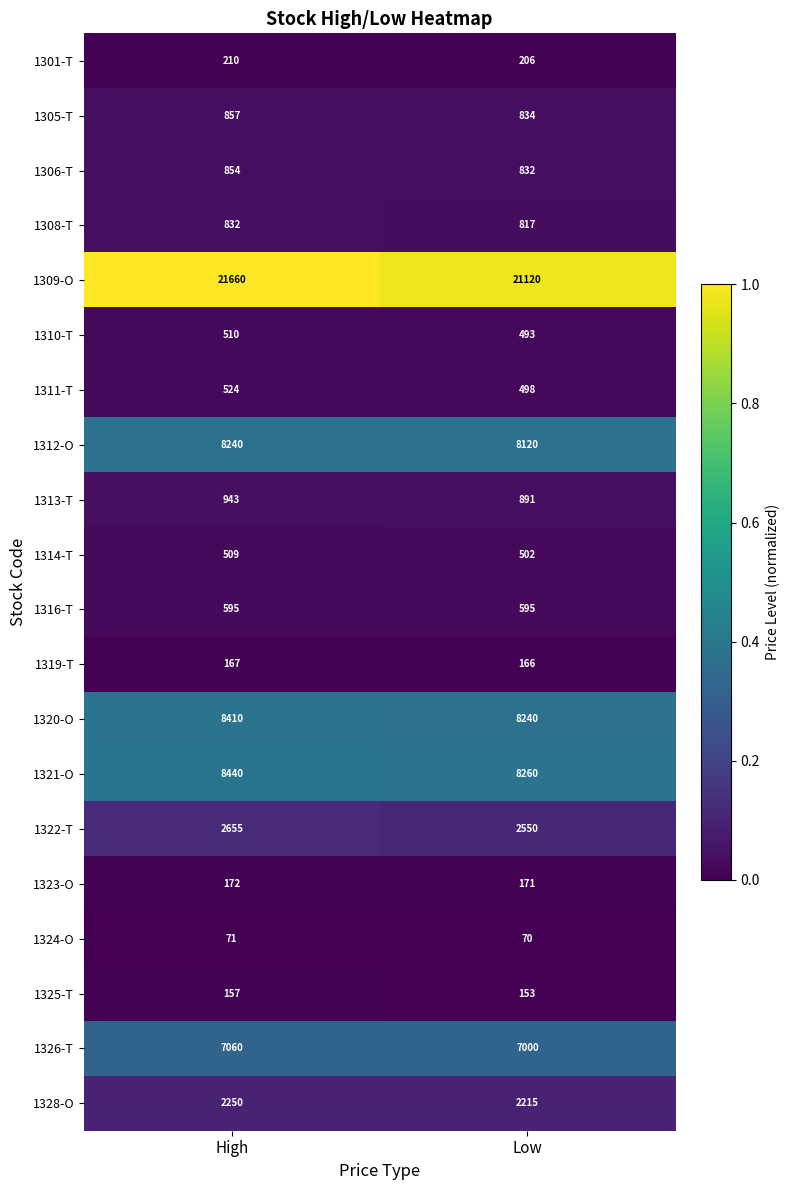

At High, list the series in order from smallest to largest.

1324-O, 1325-T, 1319-T, 1323-O, 1301-T, 1314-T, 1310-T, 1311-T, 1316-T, 1308-T, 1306-T, 1305-T, 1313-T, 1328-O, 1322-T, 1326-T, 1312-O, 1320-O, 1321-O, 1309-O